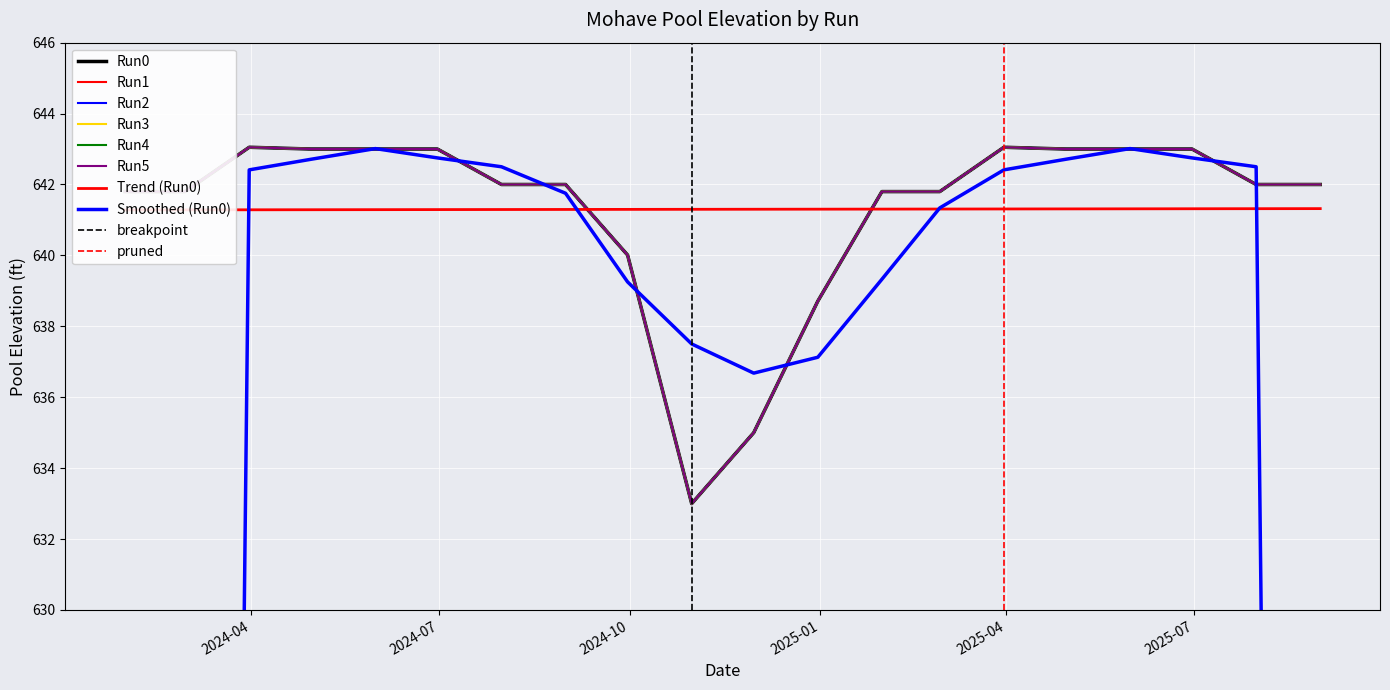

True or false: Run1 and Run5 cross at least once.

False